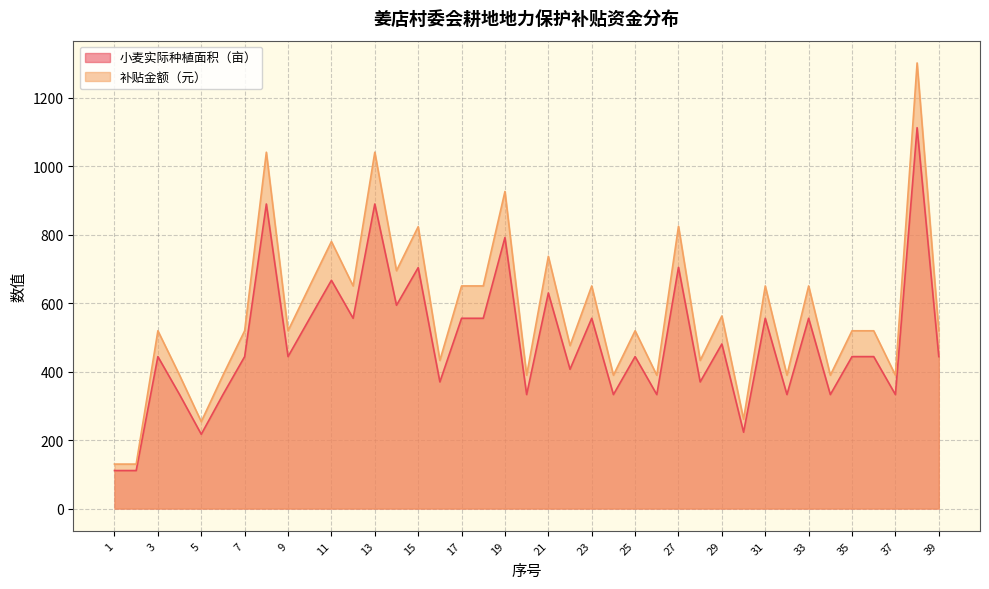

What is the total value across all series at 17?

1206.5